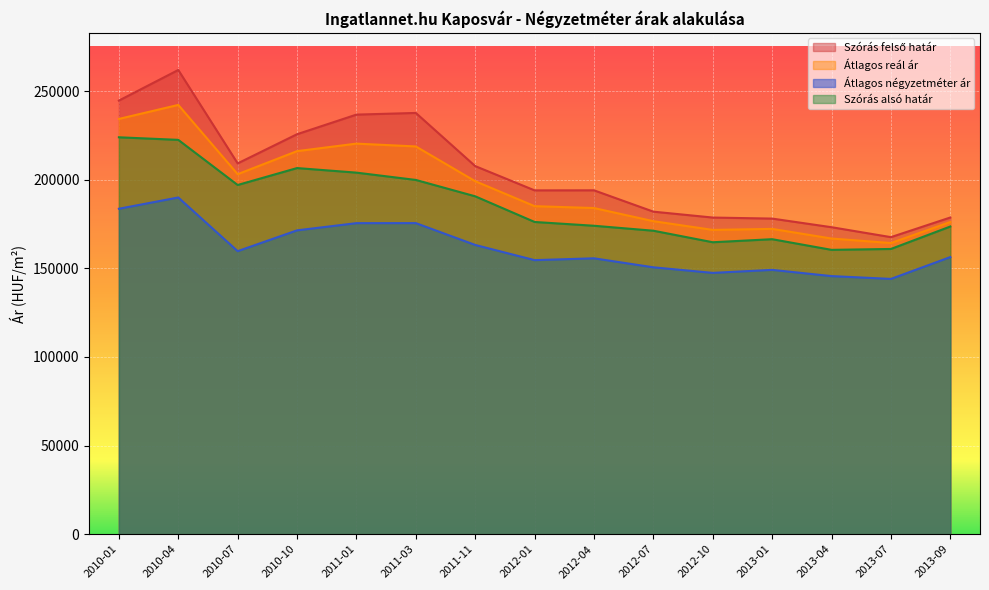

Where is the first local minimum for Szórás alsó határ?

2010-07